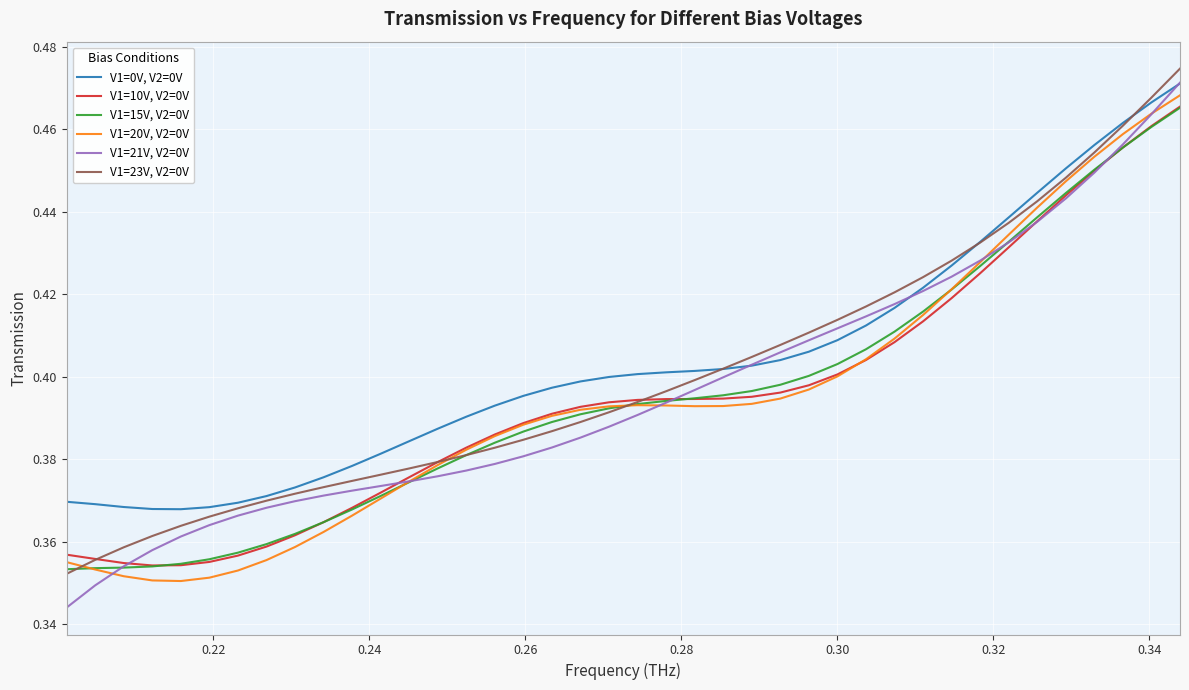

Which series has the widest spread of values?

V1=21V, V2=0V